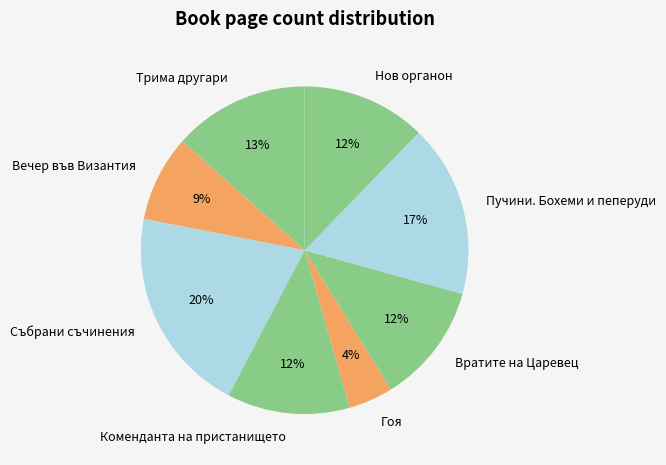

Does Събрани съчинения account for over 50% of the chart?

No